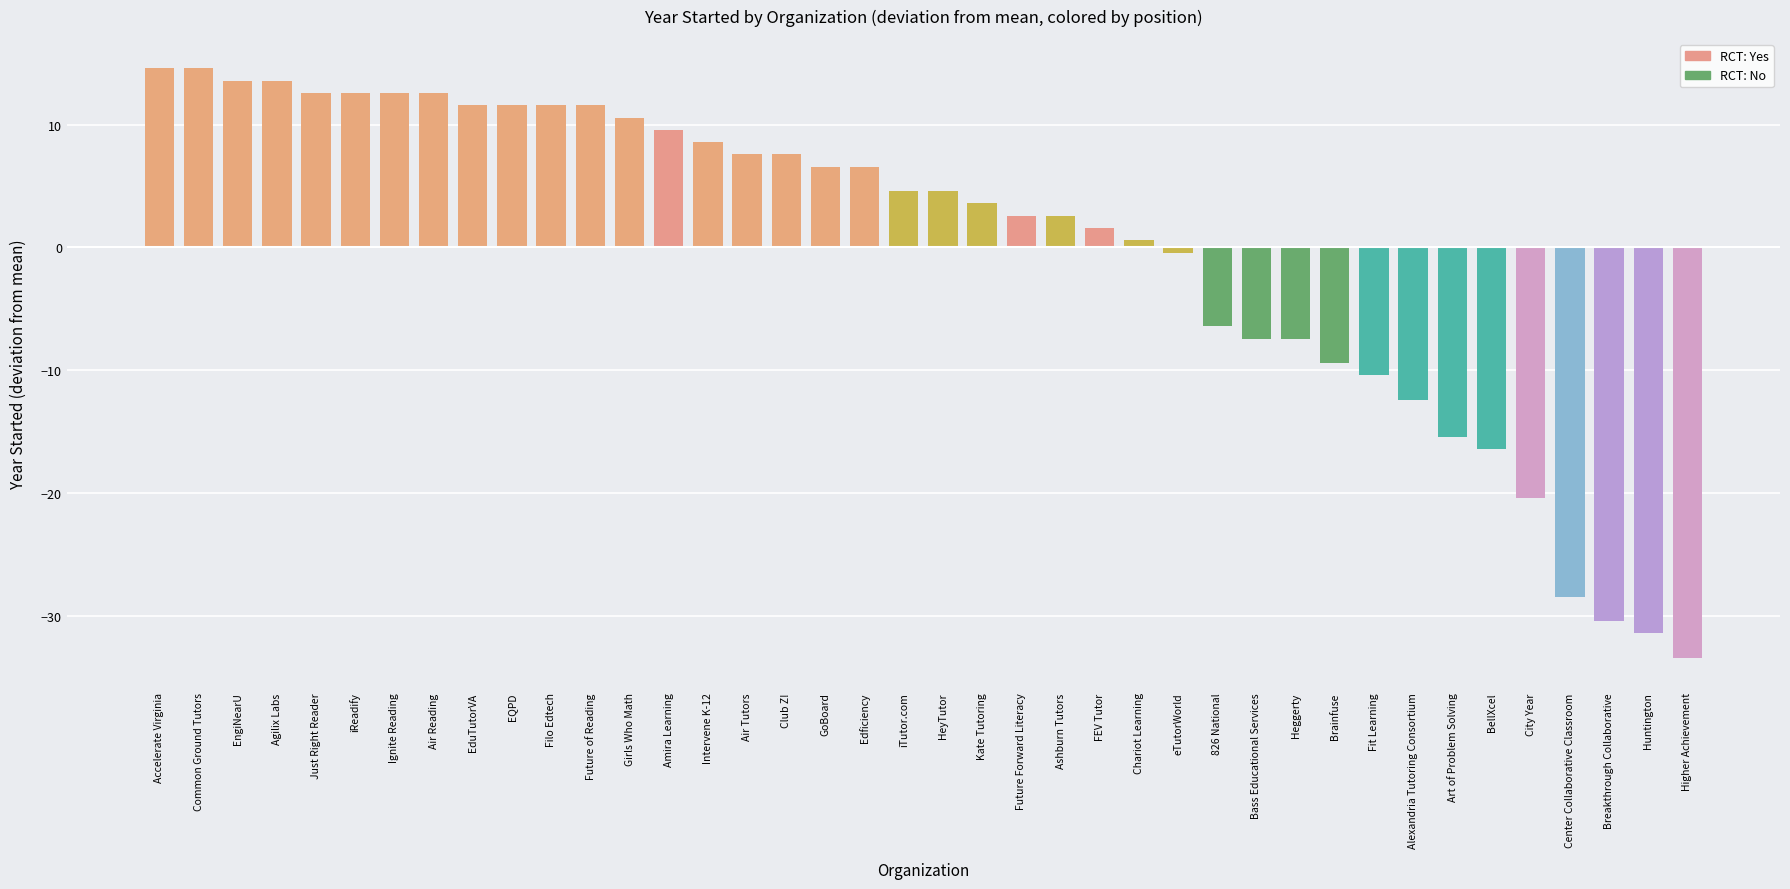

Reading left to right, list all the values displayed in this chart.

Accelerate Virginia=14.6	Common Ground Tutors=14.6	EngiNearU=13.6	Agilix Labs=13.6	Just Right Reader=12.6	iReadify=12.6	Ignite Reading=12.6	Air Reading=12.6	EduTutorVA=11.6	EQPD=11.6	Filo Edtech=11.6	Future of Reading=11.6	Girls Who Math=10.6	Amira Learning=9.6	Intervene K-12=8.6	Air Tutors=7.6	Club Z!=7.6	GoBoard=6.6	Edficiency=6.6	iTutor.com=4.6	HeyTutor=4.6	Kate Tutoring=3.6	Future Forward Literacy=2.6	Ashburn Tutors=2.6	FEV Tutor=1.6	Chariot Learning=0.6	eTutorWorld=-0.4	826 National=-6.4	Bass Educational Services=-7.4	Heggerty=-7.4	Brainfuse=-9.4	Fit Learning=-10.4	Alexandria Tutoring Consortium=-12.4	Art of Problem Solving=-15.4	BellXcel=-16.4	City Year=-20.4	Center Collaborative Classroom=-28.4	Breakthrough Collaborative=-30.4	Huntington=-31.4	Higher Achievement=-33.4